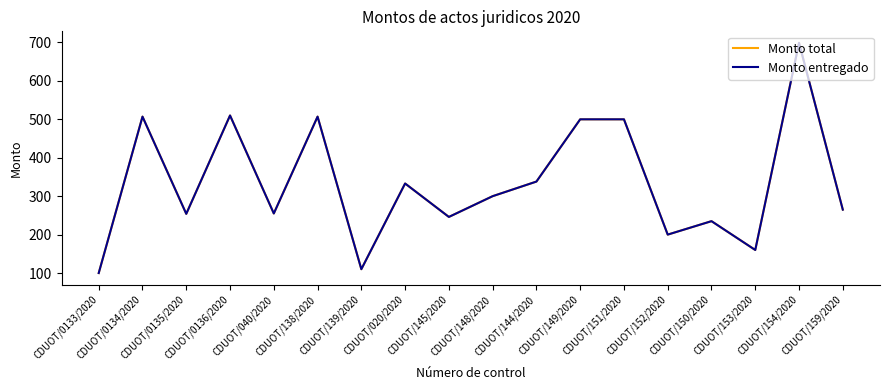

Does the chart have visible grid lines?

No